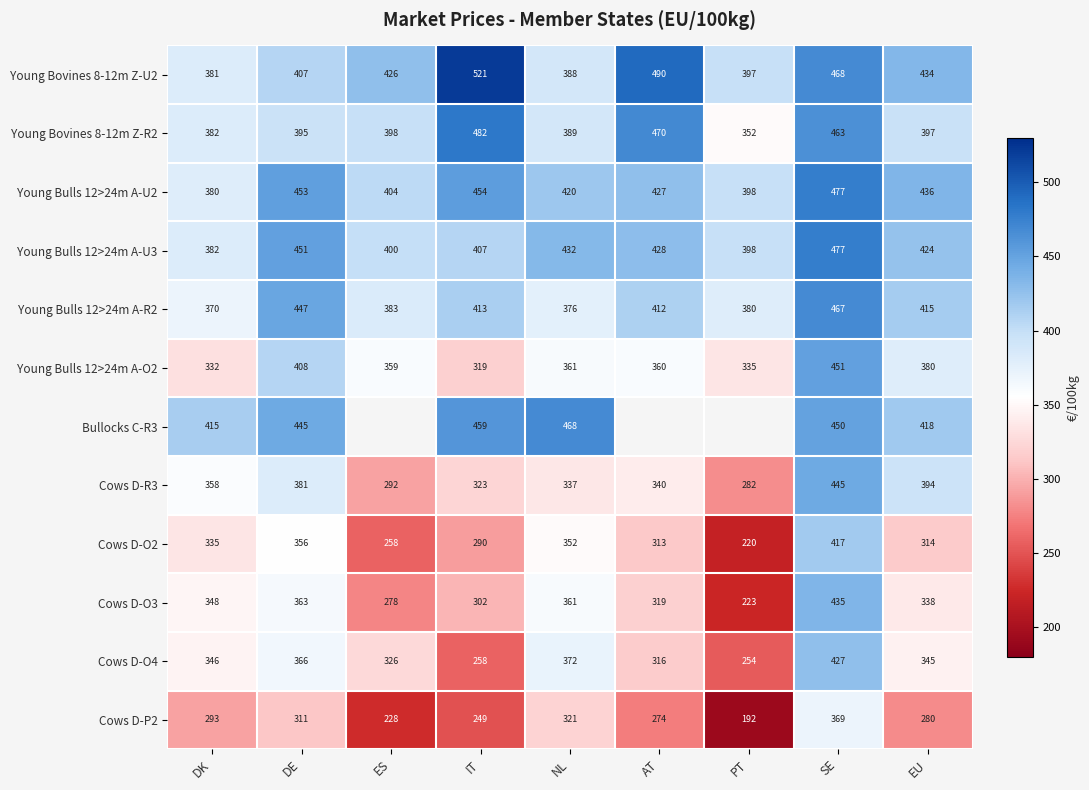

What is the difference between the highest and lowest values at DE?

142.0